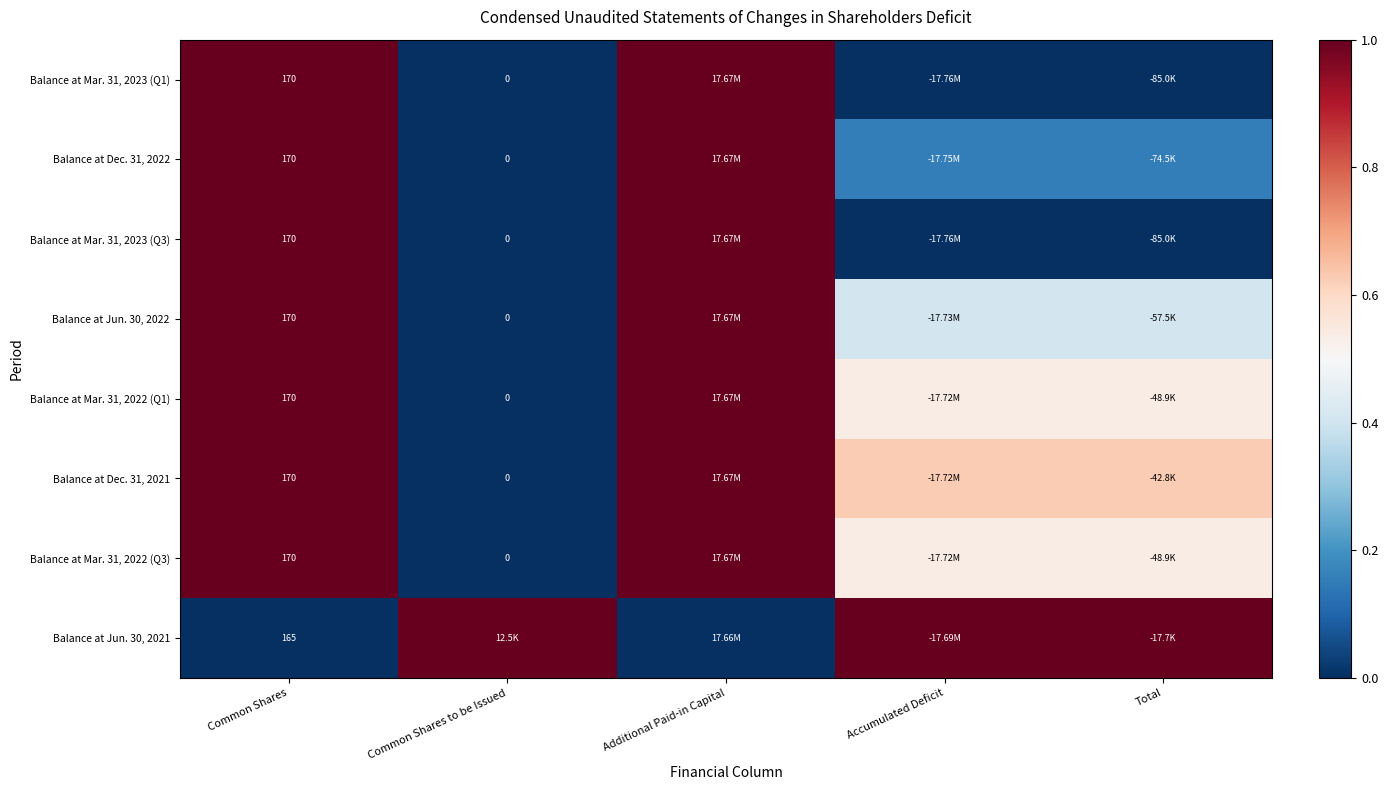

Between Total and Accumulated Deficit, which is larger?

Total